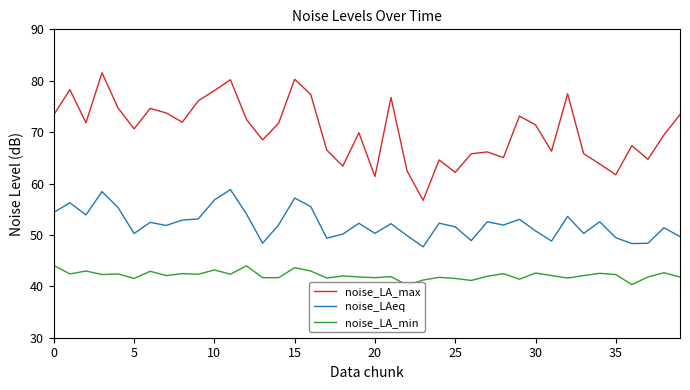

Does the chart have visible grid lines?

No